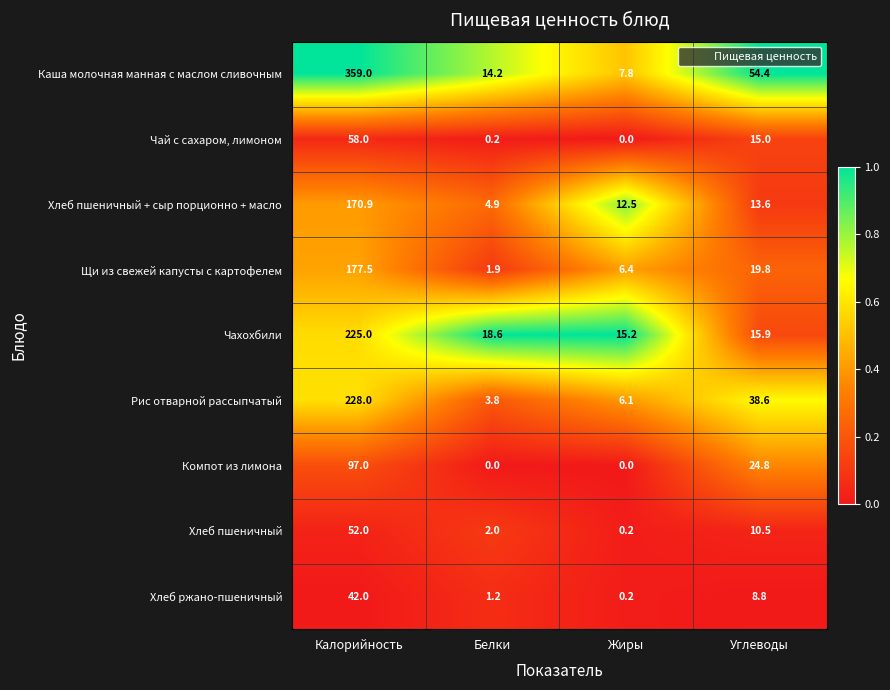

What is the lowest value of the Рис отварной рассыпчатый series?

3.8